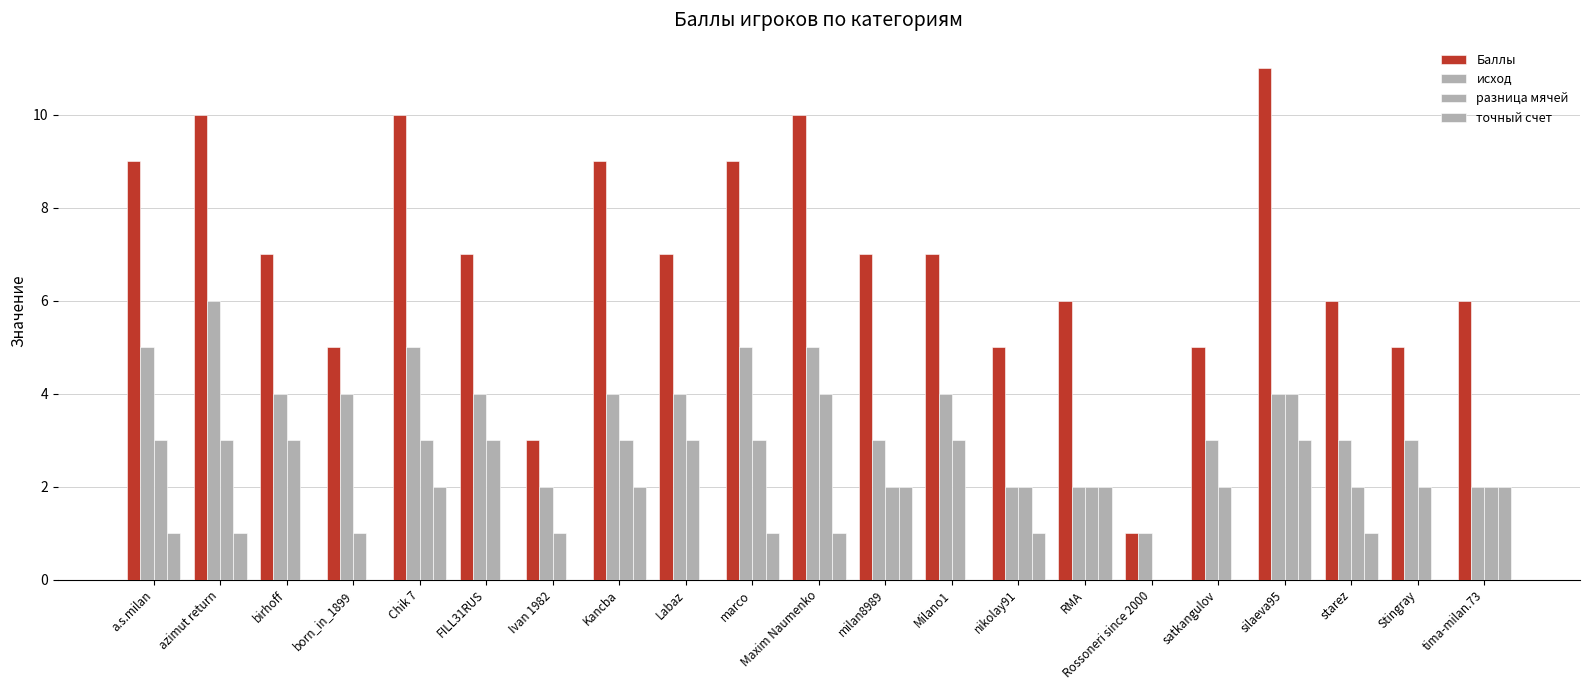

Where is Баллы nearest to the value 6?

RMA